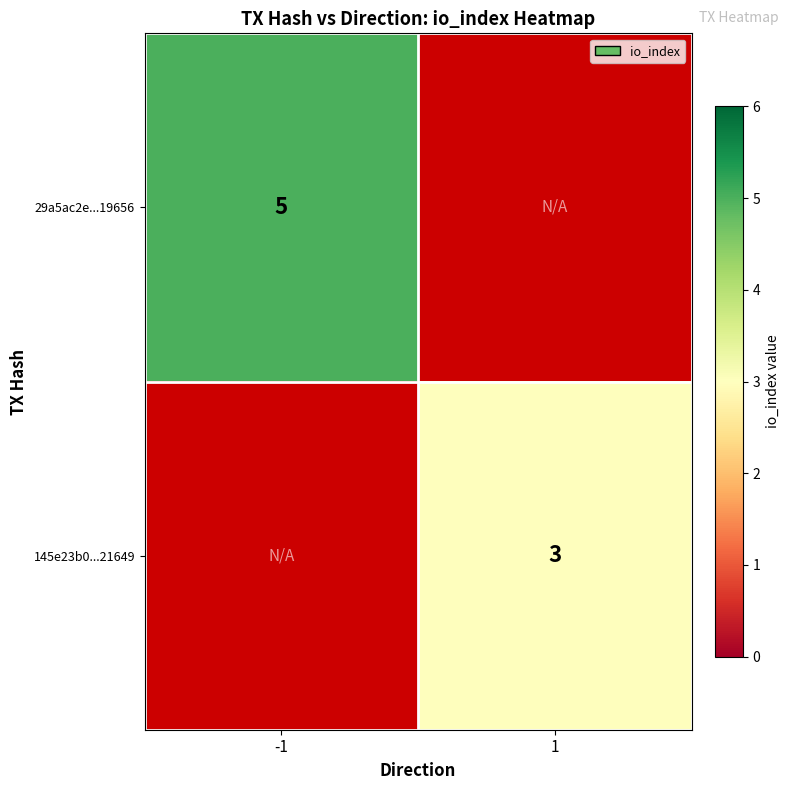

The value of 145e23b0...21649 at 1 is 3. True or false?

True